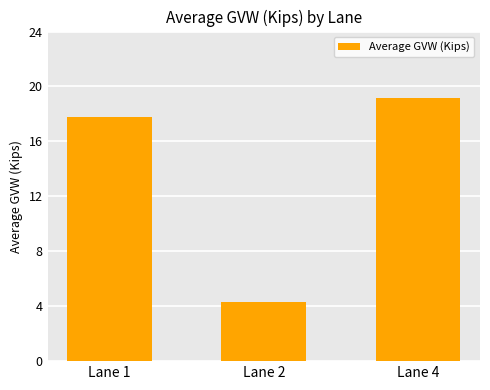

What is the value of the 3rd bar from the left?

19.2